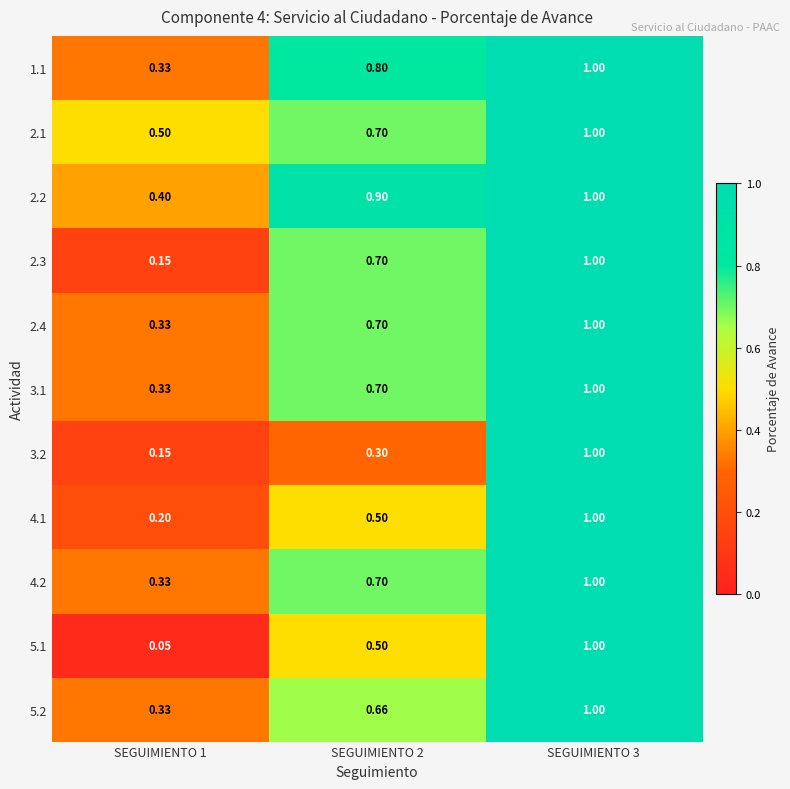

What is the difference between the highest and lowest values at SEGUIMIENTO 2?

0.6